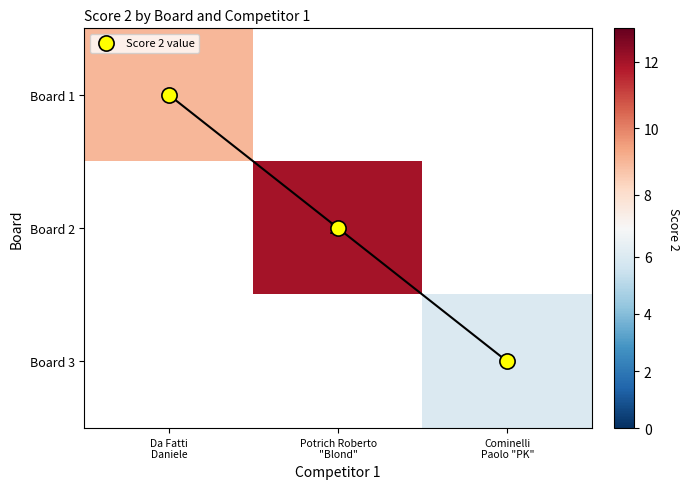

Which series has the widest spread of values?

Score 2 value